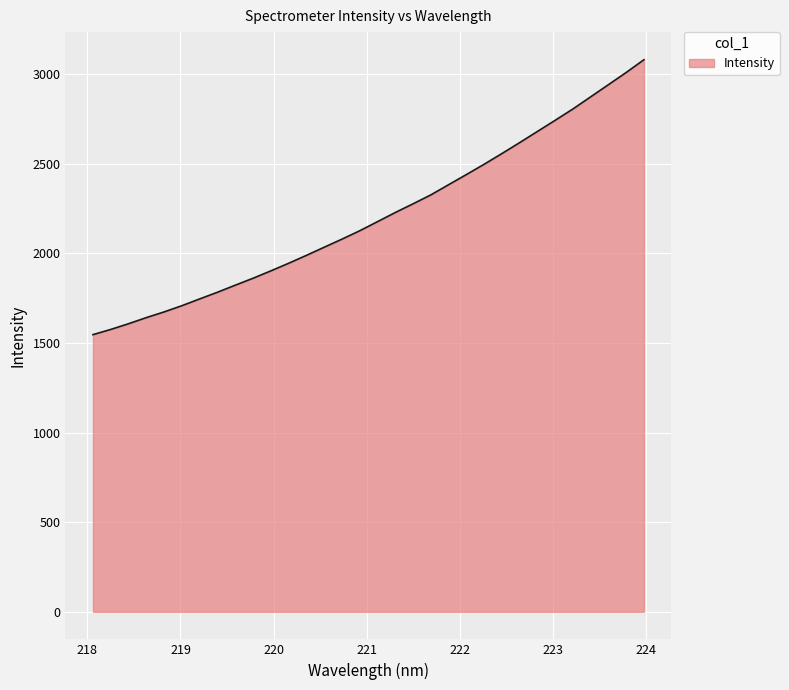

What is the difference between the maximum and minimum values?

1533.7